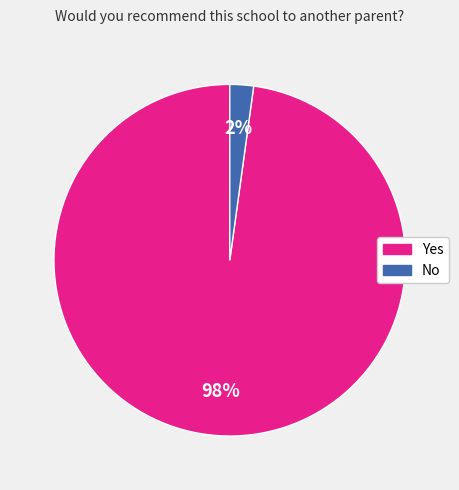

Which slice is the smallest?

No